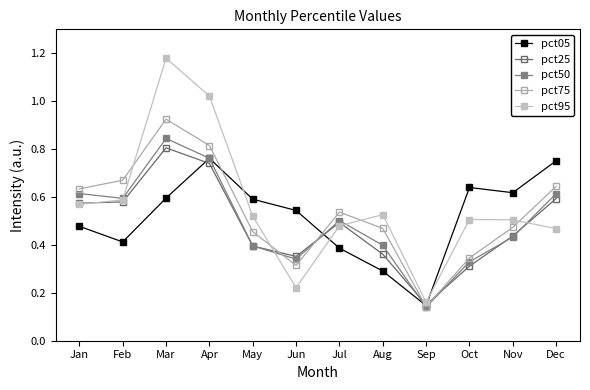

What is the sum of all pct05 values?

6.2